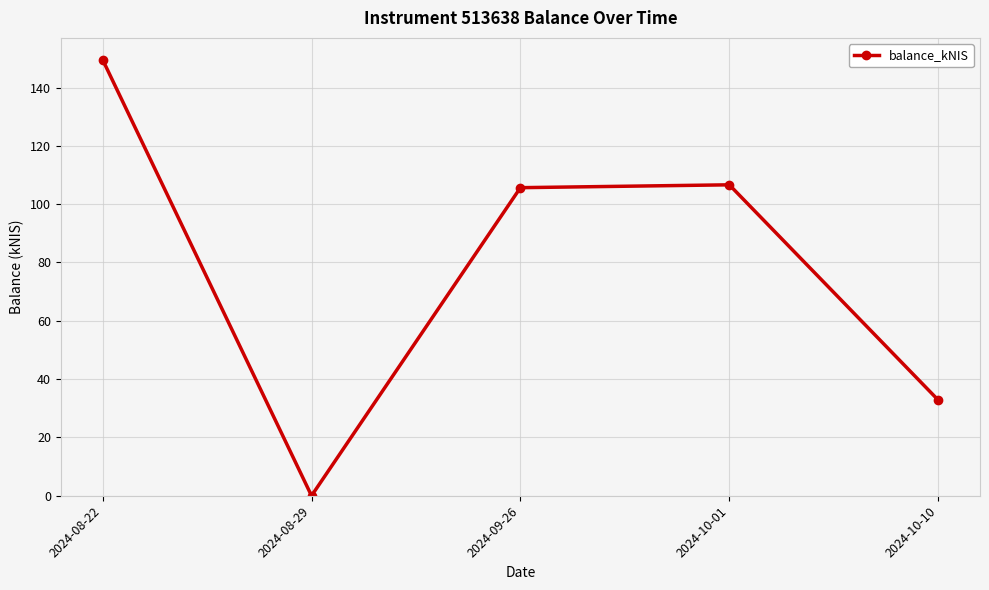

At which category does the data reach its first local valley?

2024-08-29